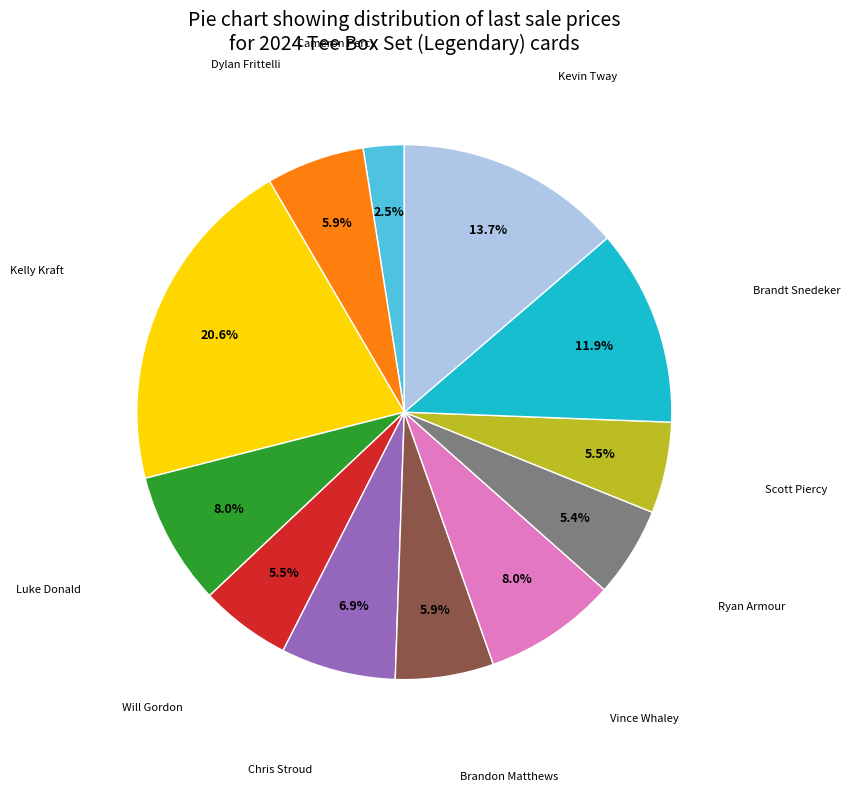

Is there any slice that represents more than half of the pie?

No